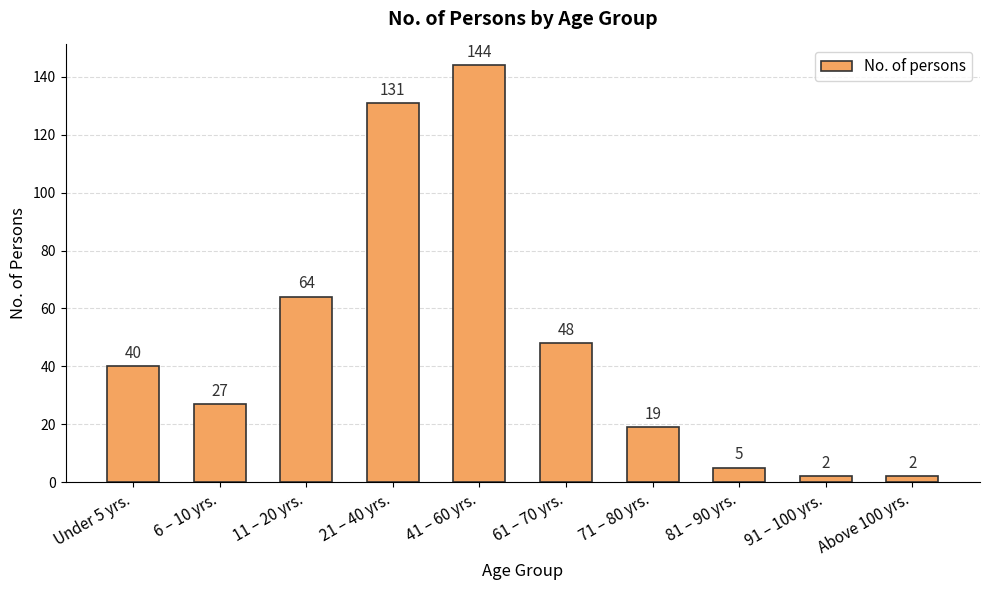

What is the change in value from 6 – 10 yrs. to 41 – 60 yrs.?

+117